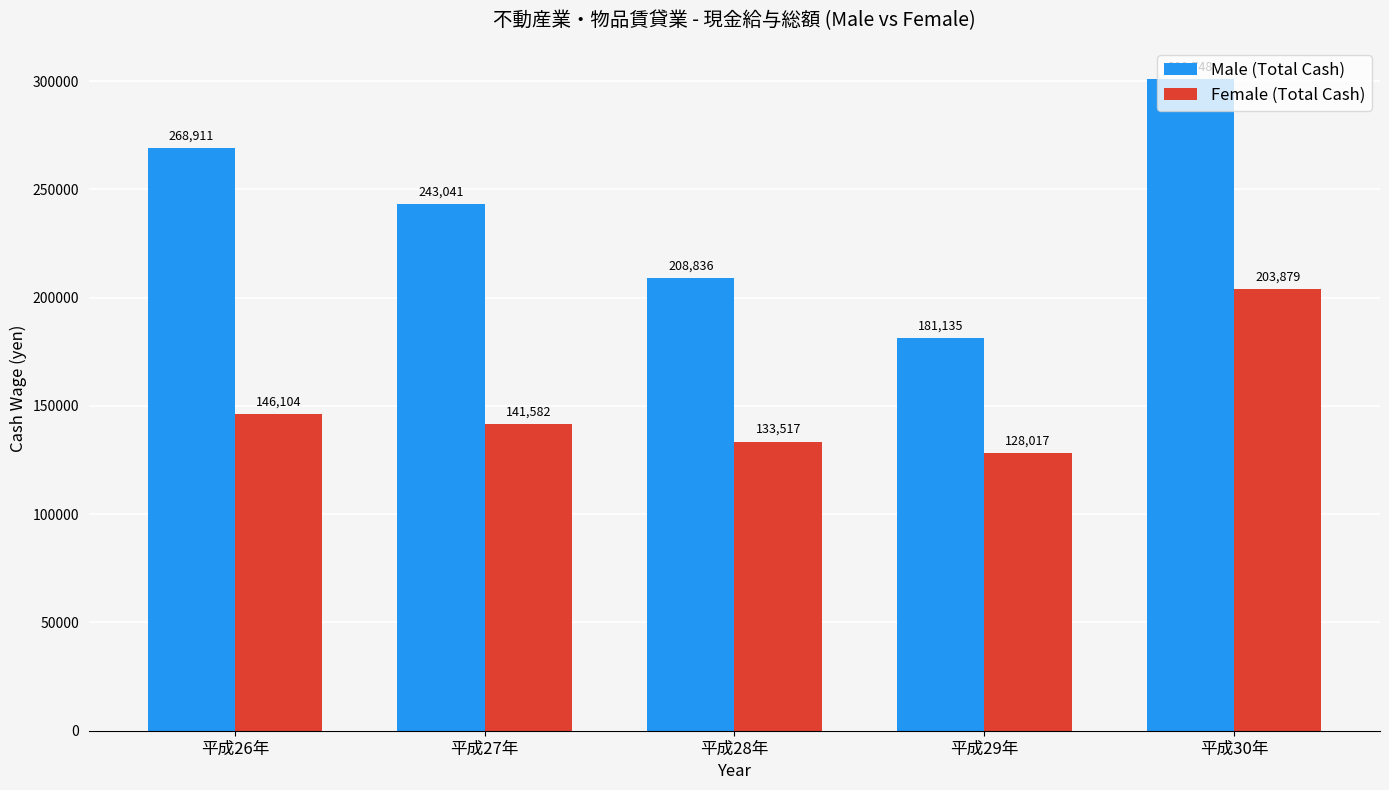

The Male (Total Cash) series shows 135349 at 平成27年. True or false?

False